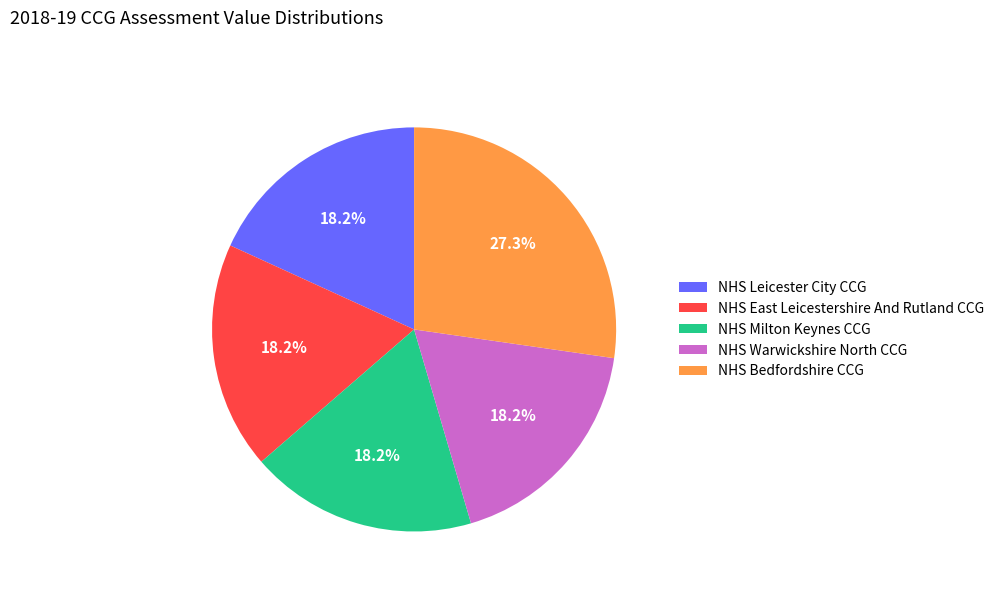

Approximately how many times larger is the value at NHS Milton Keynes CCG compared to NHS Bedfordshire CCG?

0.7